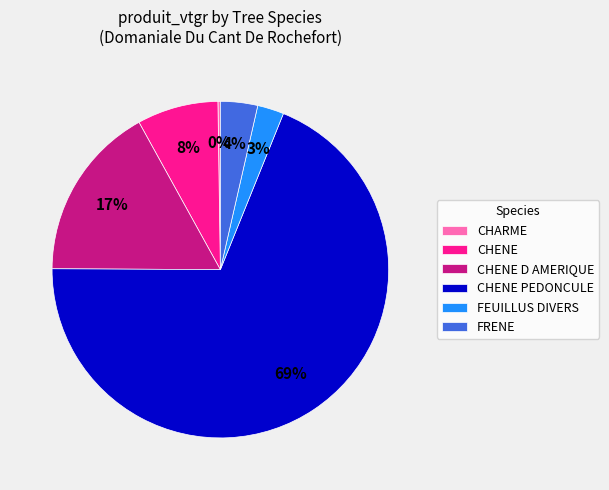

Does any single category account for the majority?

Yes